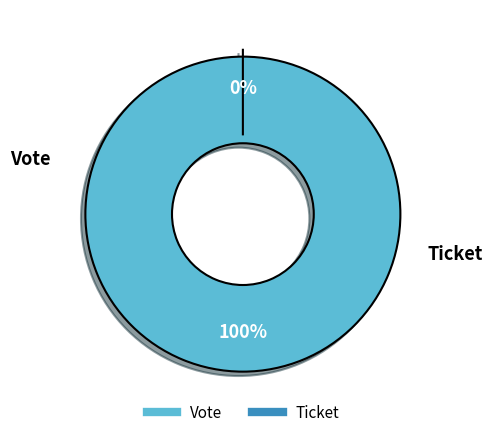

Count the number of slices in the pie.

2